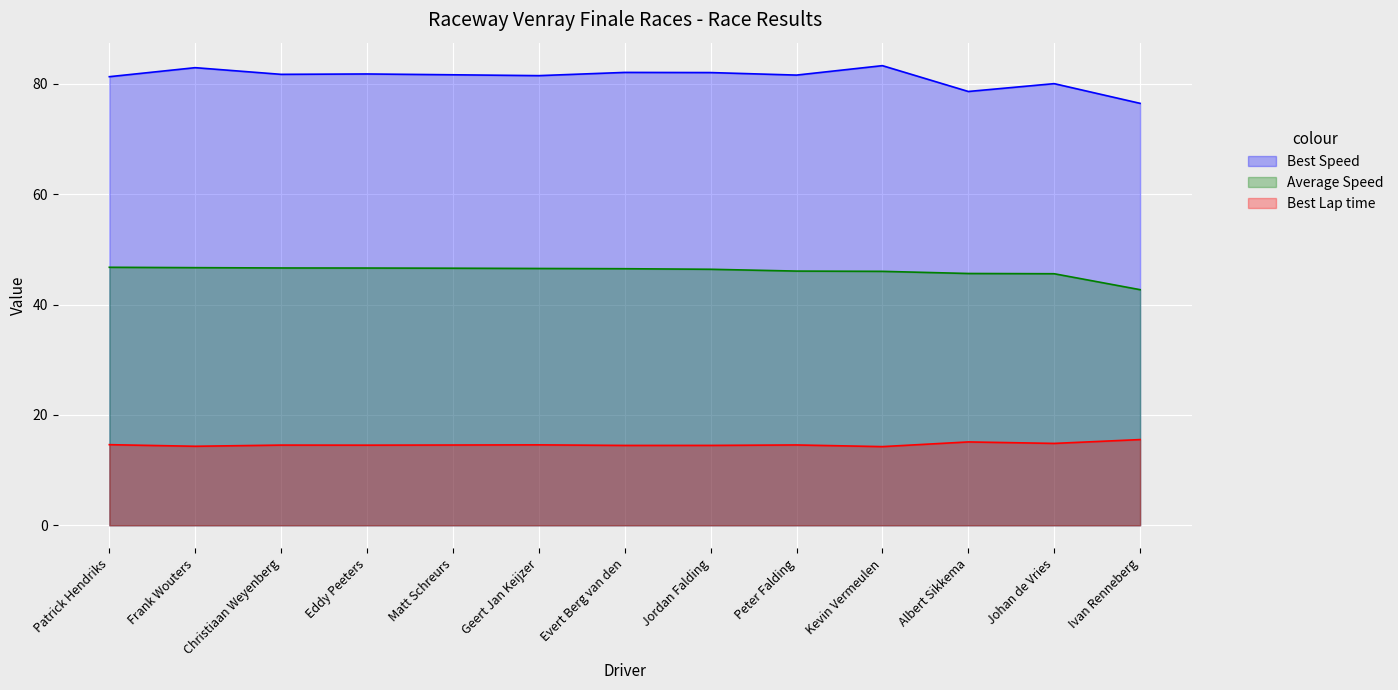

Which category has the lowest value in the Best Speed series?

Ivan Renneberg